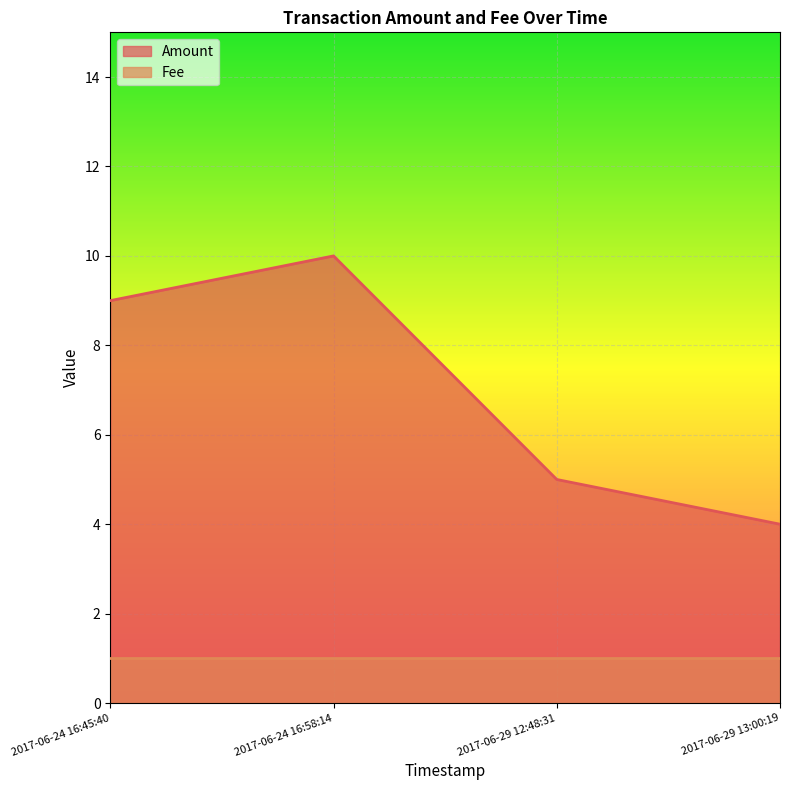

How many lines are shown in the chart?

2